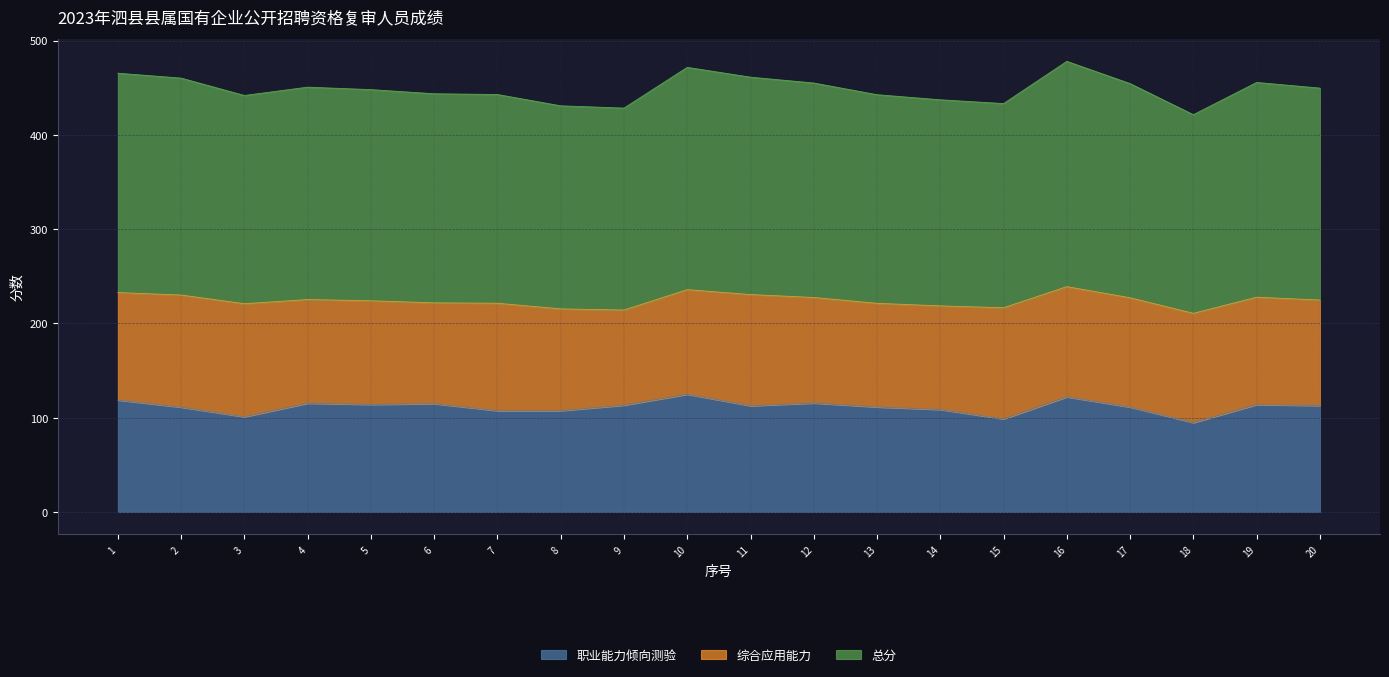

Which series has the widest spread of values?

职业能力倾向测验